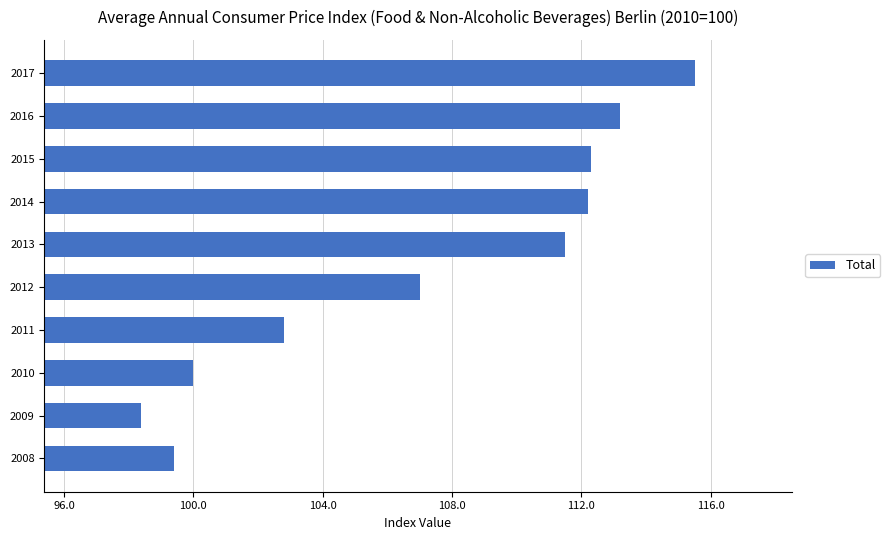

Reading bottom to top, extract all data points from this chart.

2008=99.4	2009=98.4	2010=100.0	2011=102.8	2012=107.0	2013=111.5	2014=112.2	2015=112.3	2016=113.2	2017=115.5